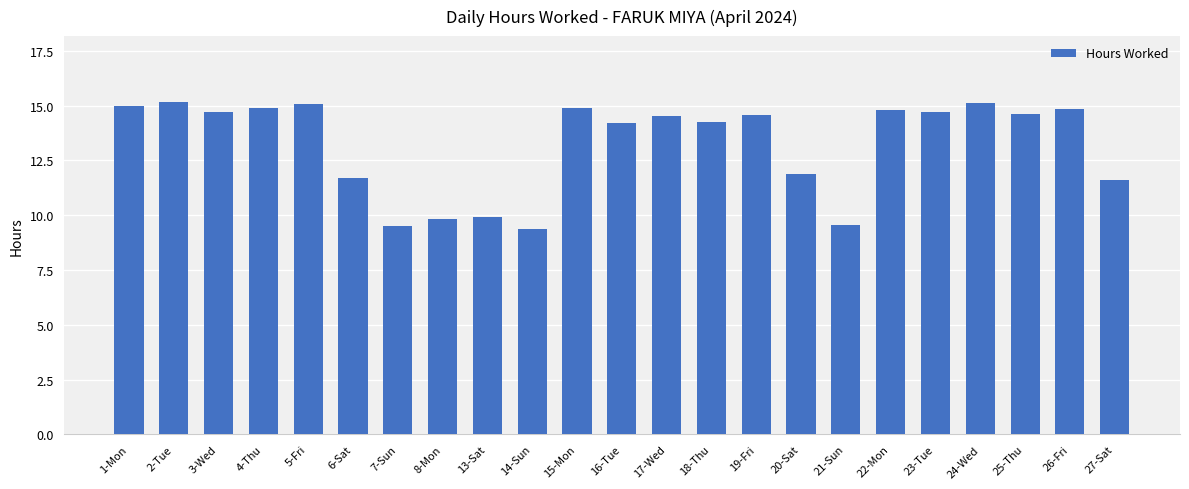

What is the value of the 2nd bar from the left?

15.1